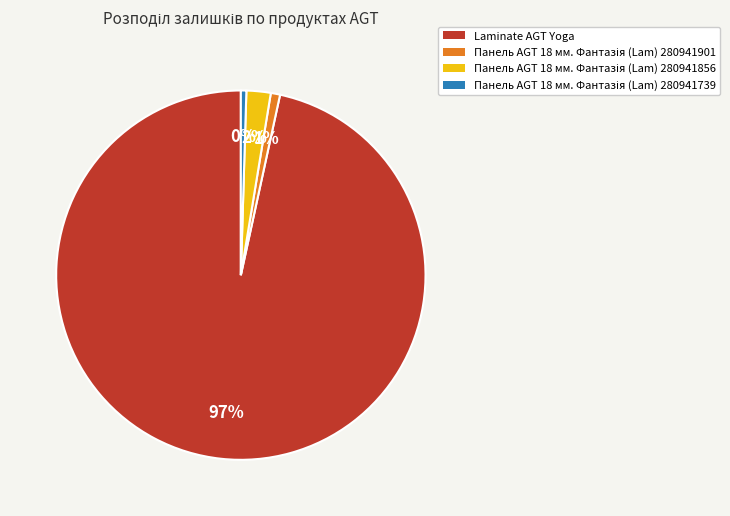

Is there a majority slice in this chart?

Yes